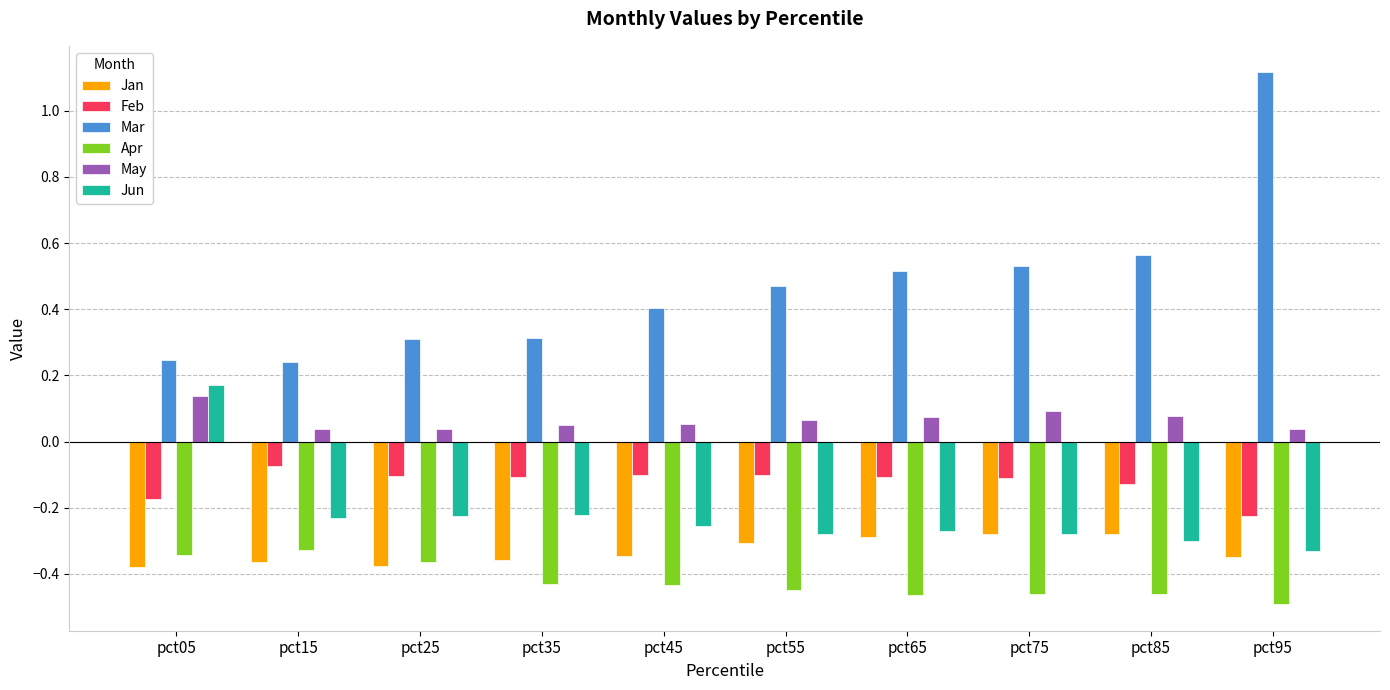

Are the bars grouped side by side (vs. stacked)?

Yes